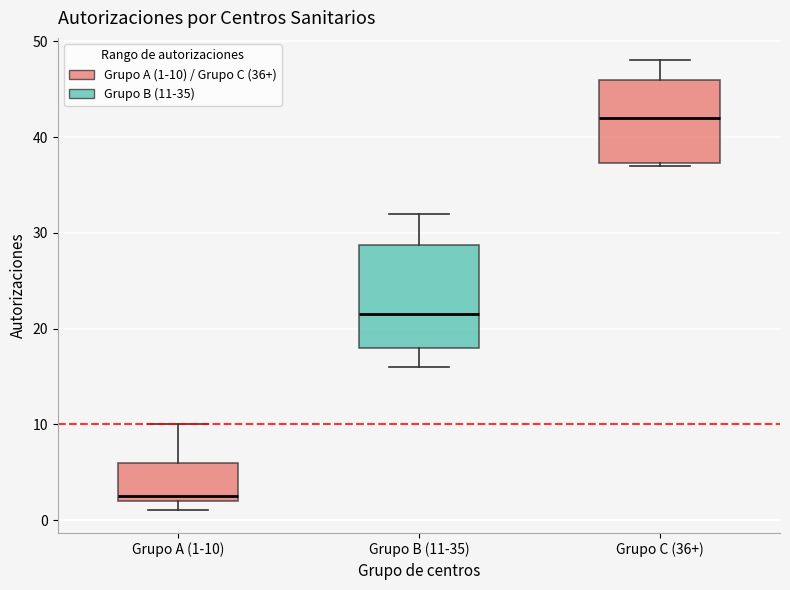

Which box's median line is the highest?

Grupo C (36+)